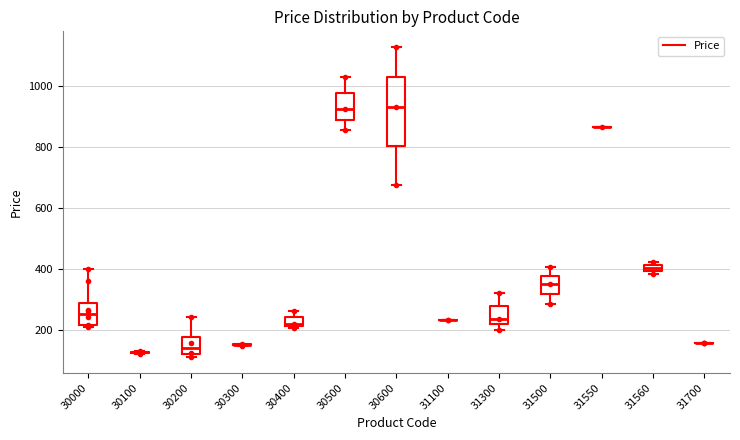

Where is the upper edge of the box at x = 31560 on the y-axis? The values are not printed on the chart, so give them approximately, as read against the axis.

420